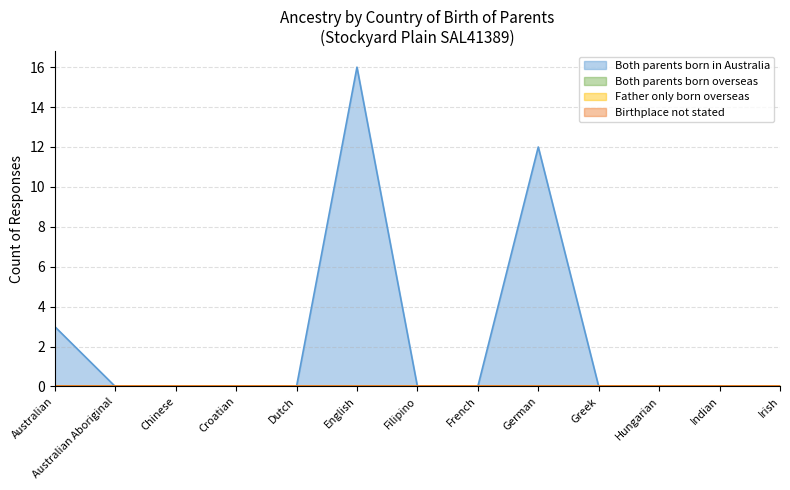

Reading left to right, list all the values displayed in this chart.

Both parents born in Australia: Australian=3	Australian Aboriginal=0	Chinese=0	Croatian=0	Dutch=0	English=16	Filipino=0	French=0	German=12	Greek=0	Hungarian=0	Indian=0	Irish=0
Both parents born overseas: Australian=0	Australian Aboriginal=0	Chinese=0	Croatian=0	Dutch=0	English=0	Filipino=0	French=0	German=0	Greek=0	Hungarian=0	Indian=0	Irish=0
Father only born overseas: Australian=0	Australian Aboriginal=0	Chinese=0	Croatian=0	Dutch=0	English=0	Filipino=0	French=0	German=0	Greek=0	Hungarian=0	Indian=0	Irish=0
Birthplace not stated: Australian=0	Australian Aboriginal=0	Chinese=0	Croatian=0	Dutch=0	English=0	Filipino=0	French=0	German=0	Greek=0	Hungarian=0	Indian=0	Irish=0